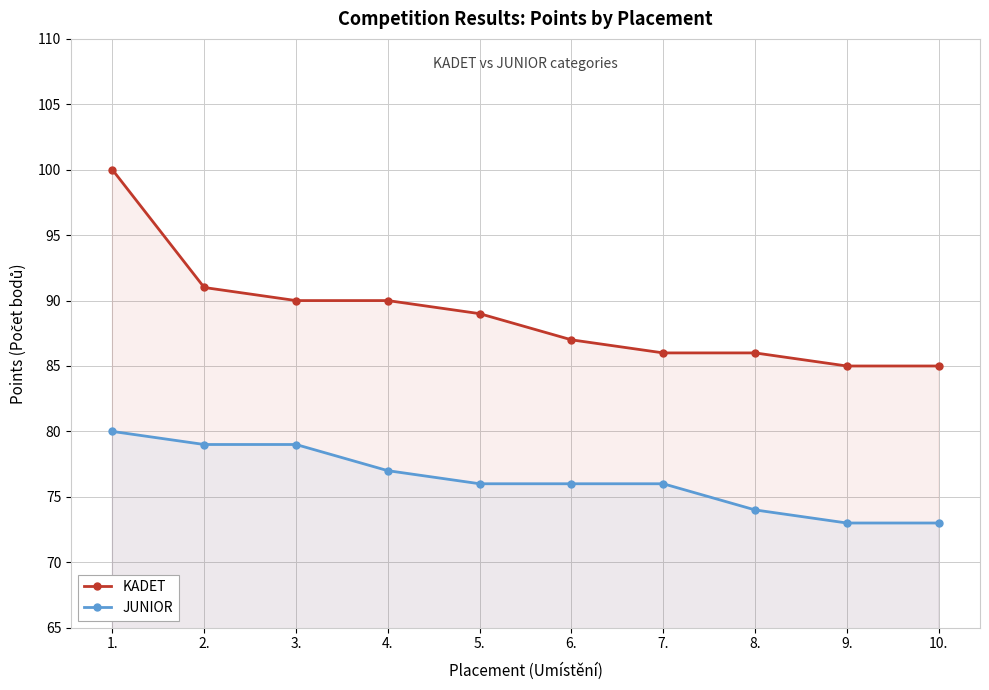

True or false: JUNIOR has more than 0 interior local peaks.

False